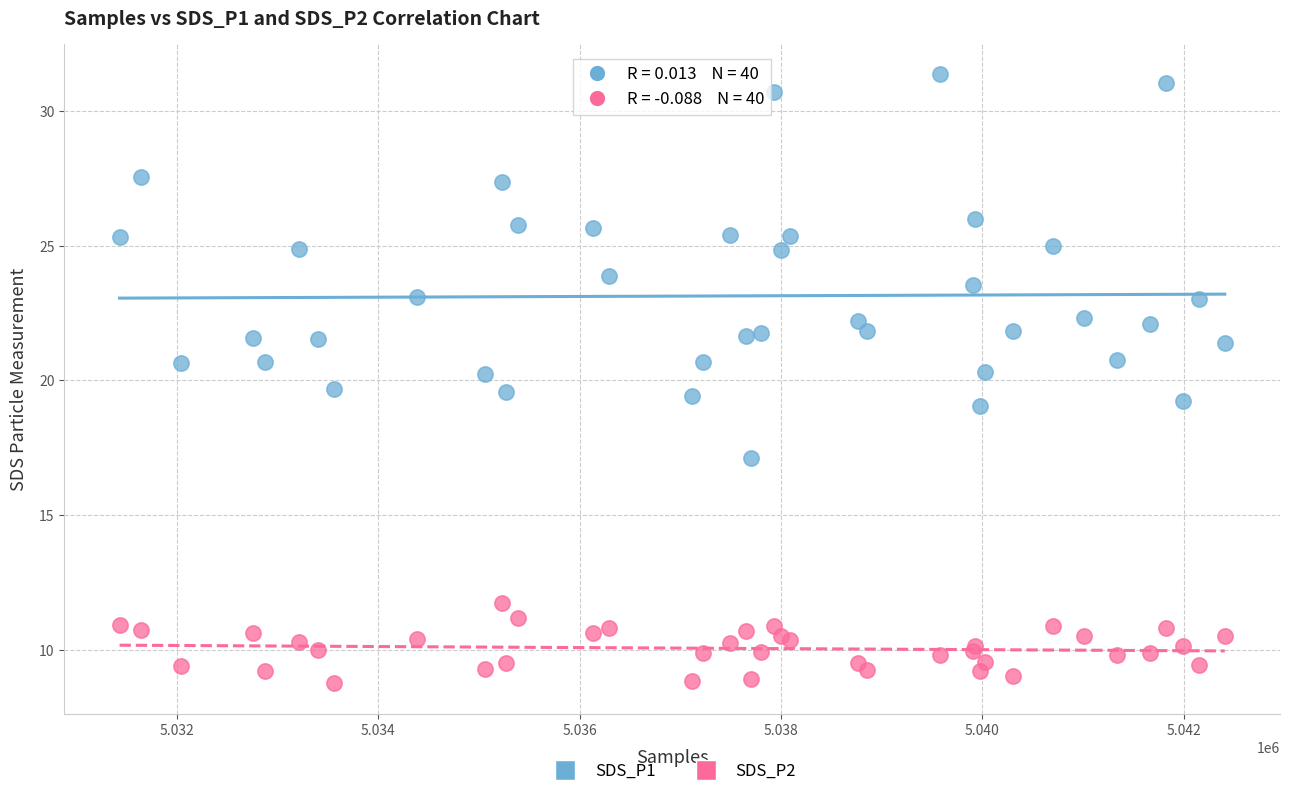

Which series reaches the minimum Y coordinate?

SDS_P2